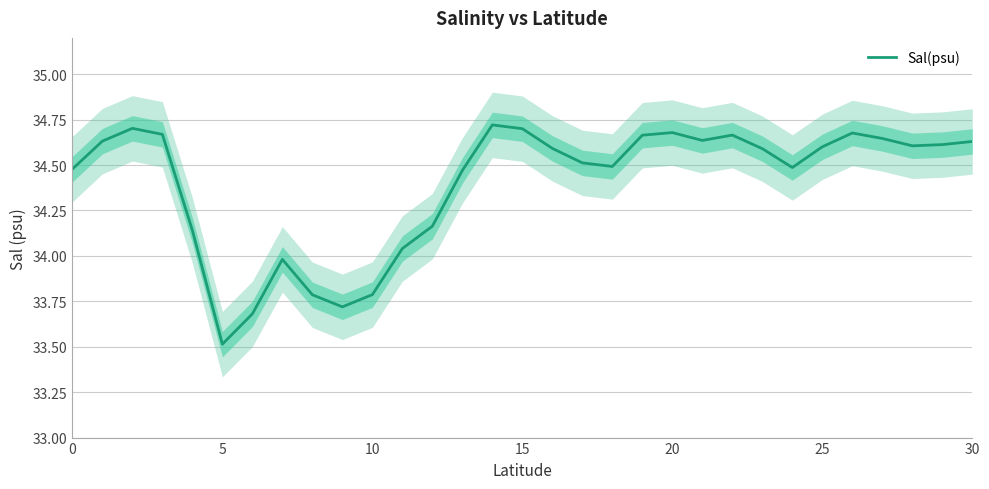

Does the chart display data point markers on the line(s)?

No